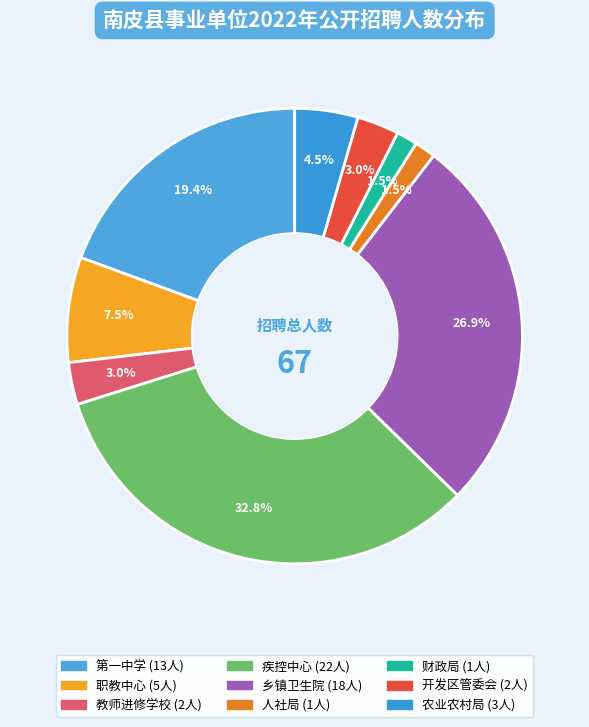

Which slice is the largest?

南皮县疾病预防控制中心